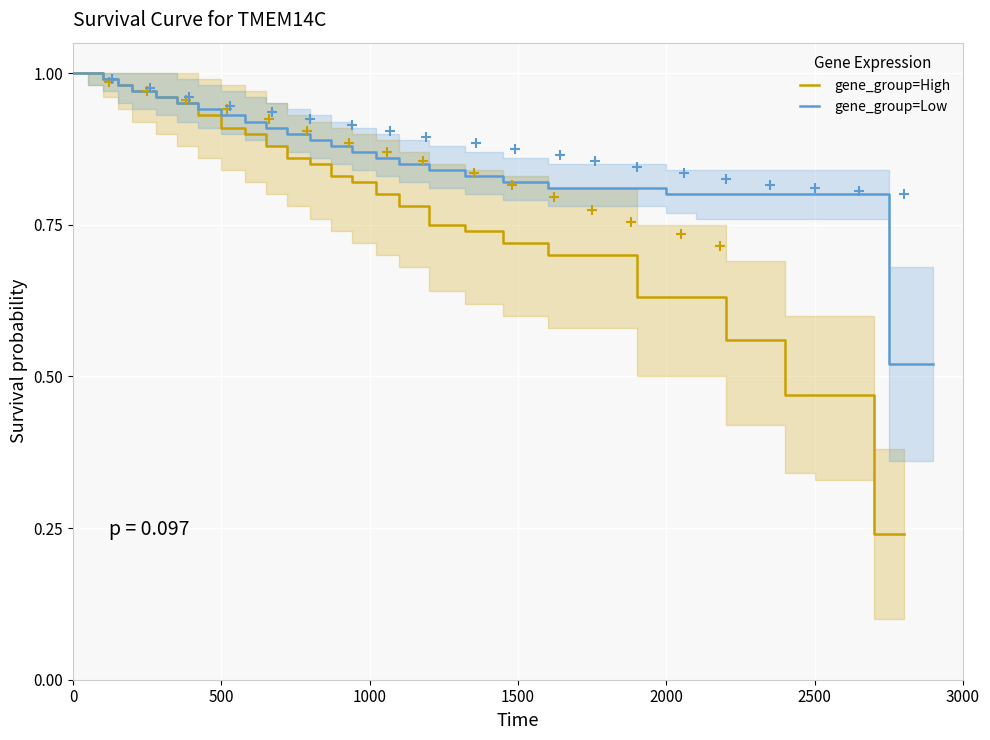

True or false: gene_group=Low and gene_group=High cross at least once.

False